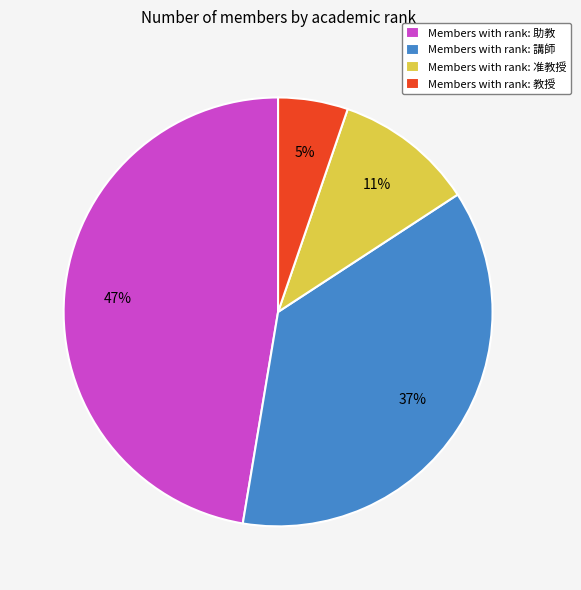

Combined, do Members with rank: 助教 and Members with rank: 准教授 account for over 50%?

Yes